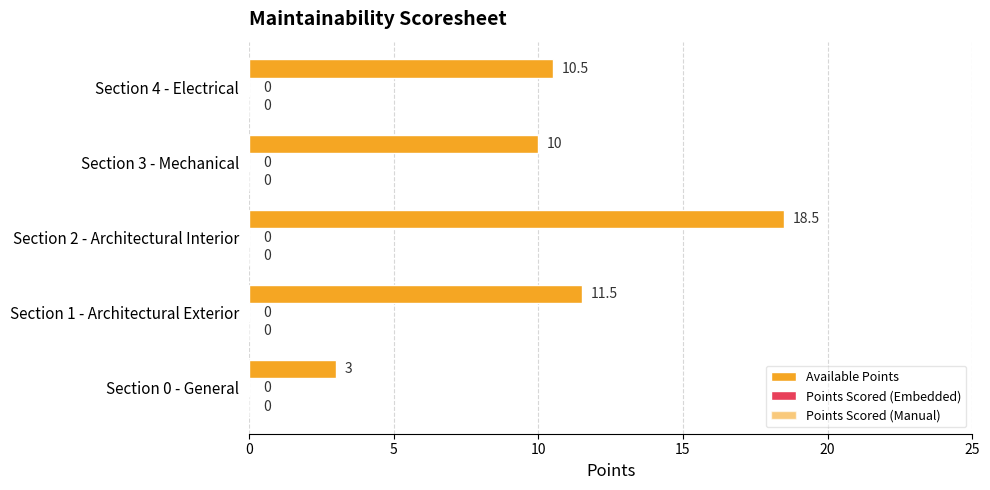

How many bars are there in total?

5